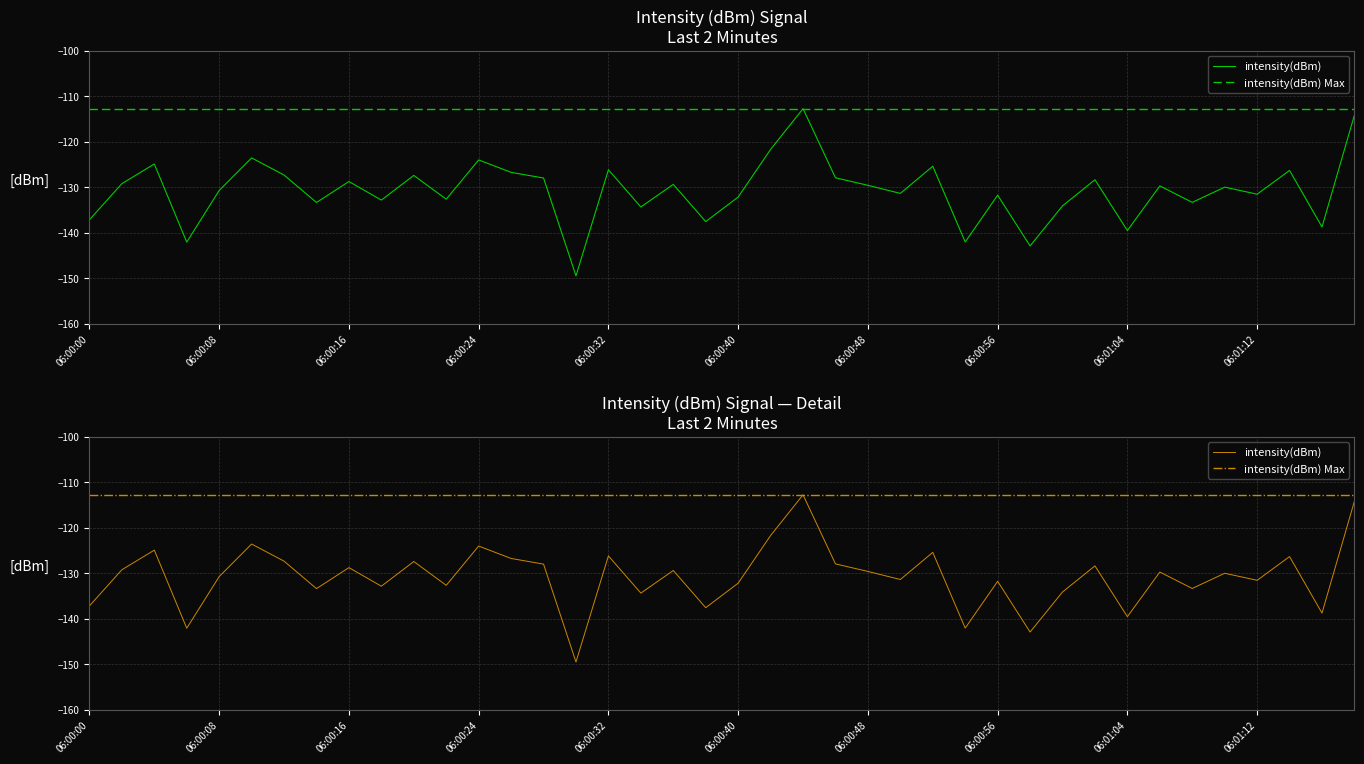

Rank the series by their maximum value, from highest to lowest.

intensity(dBm), intensity(dBm) Max